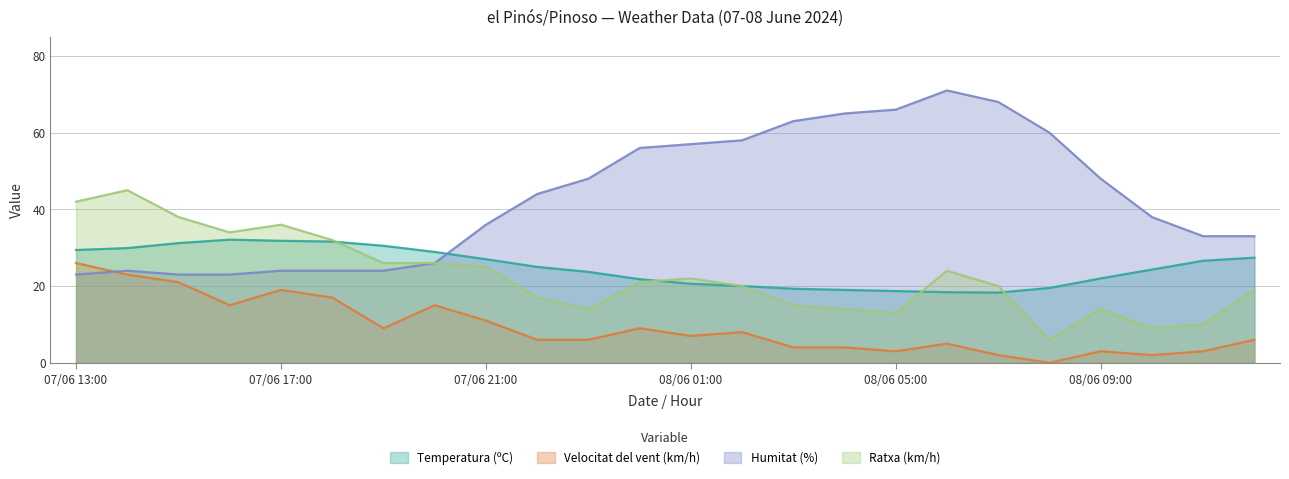

At which label does Humitat (%) first exceed 44?

07/06 23:00